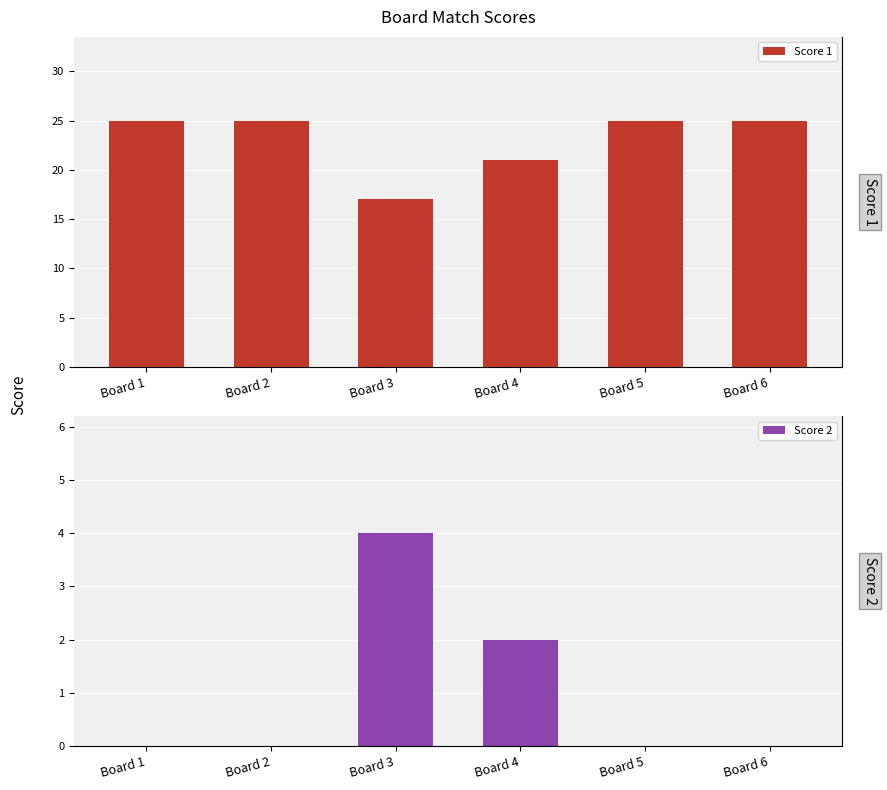

What is the difference between the second highest and minimum values in the Score 1 series?

8